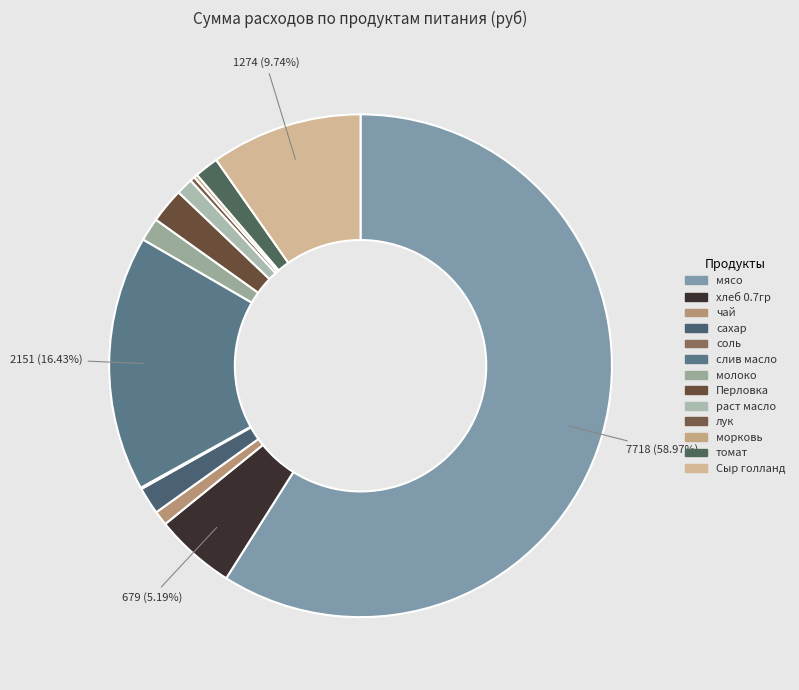

What is the change in value from сахар to лук?

-189.4